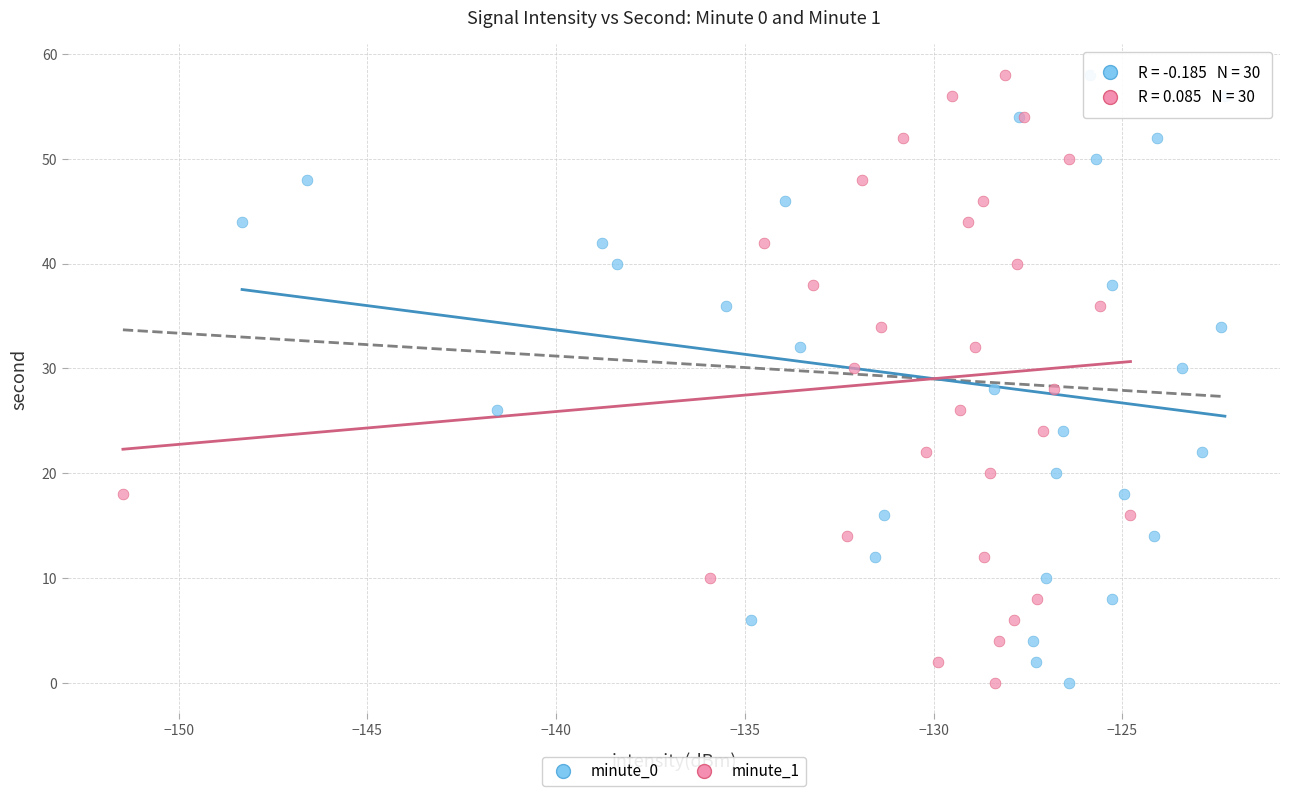

What are all the series names shown in the legend?

minute_0, minute_1